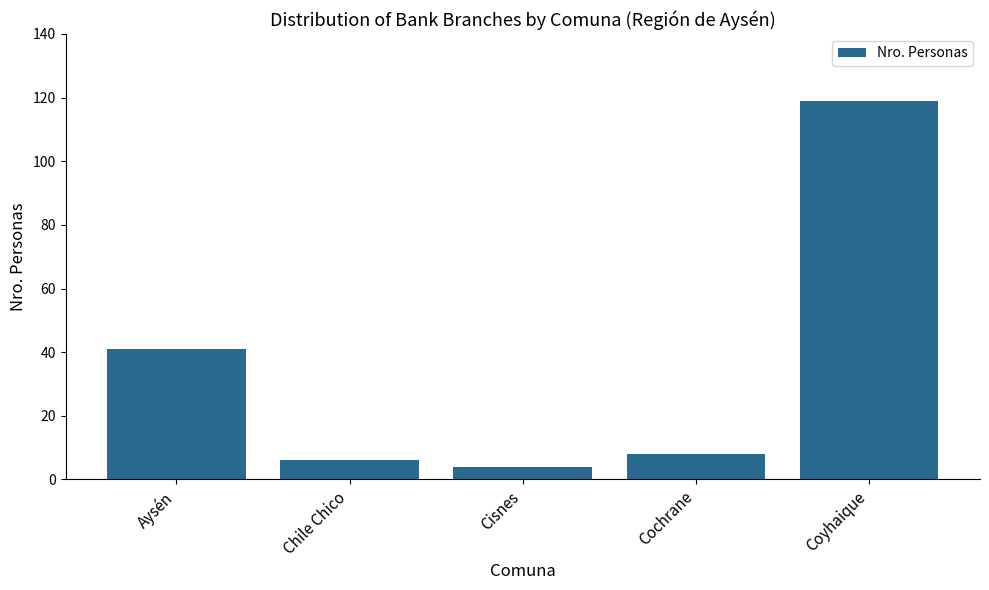

What is the difference between the second highest and minimum values?

37